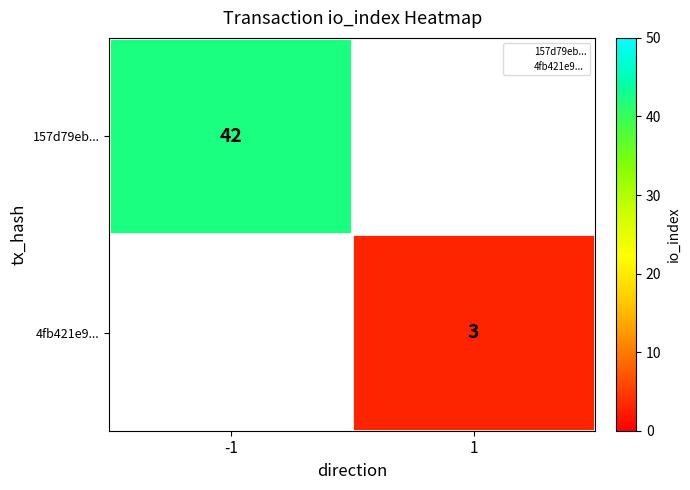

At which label does 157d79eb... reach its minimum?

-1